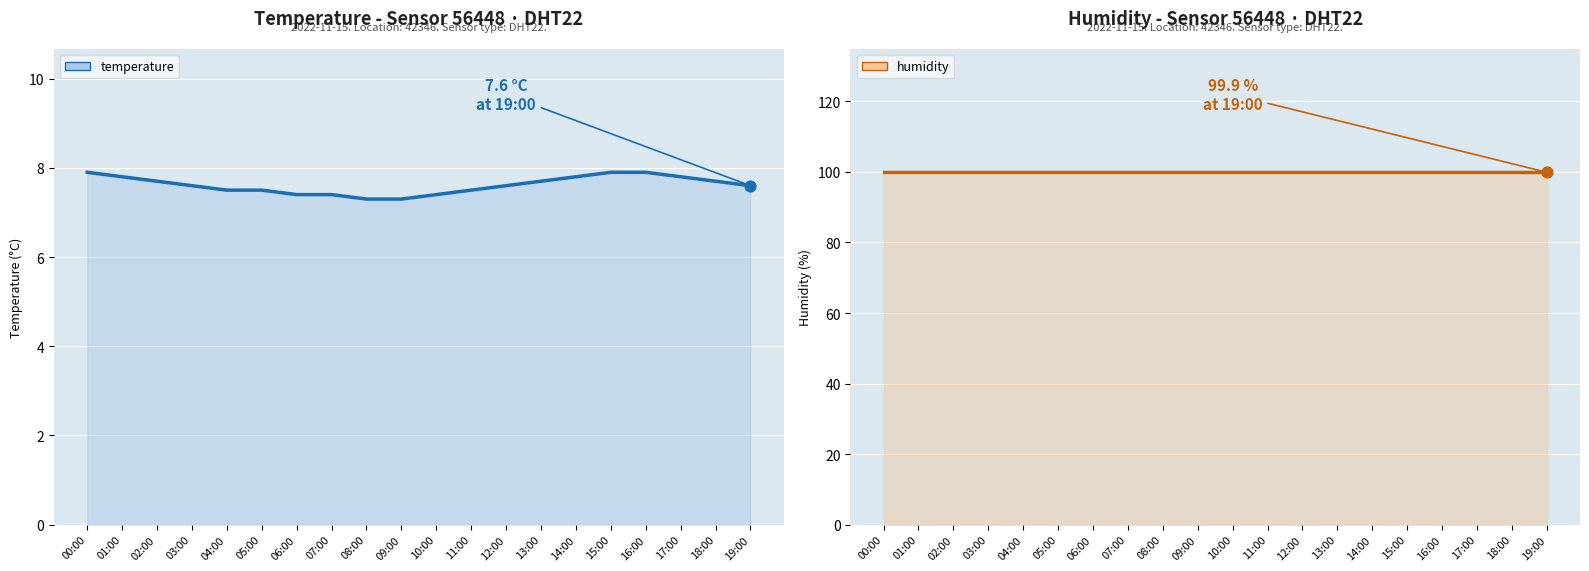

Is the value of temperature at 07:00 greater than the value of humidity at 03:00?

No